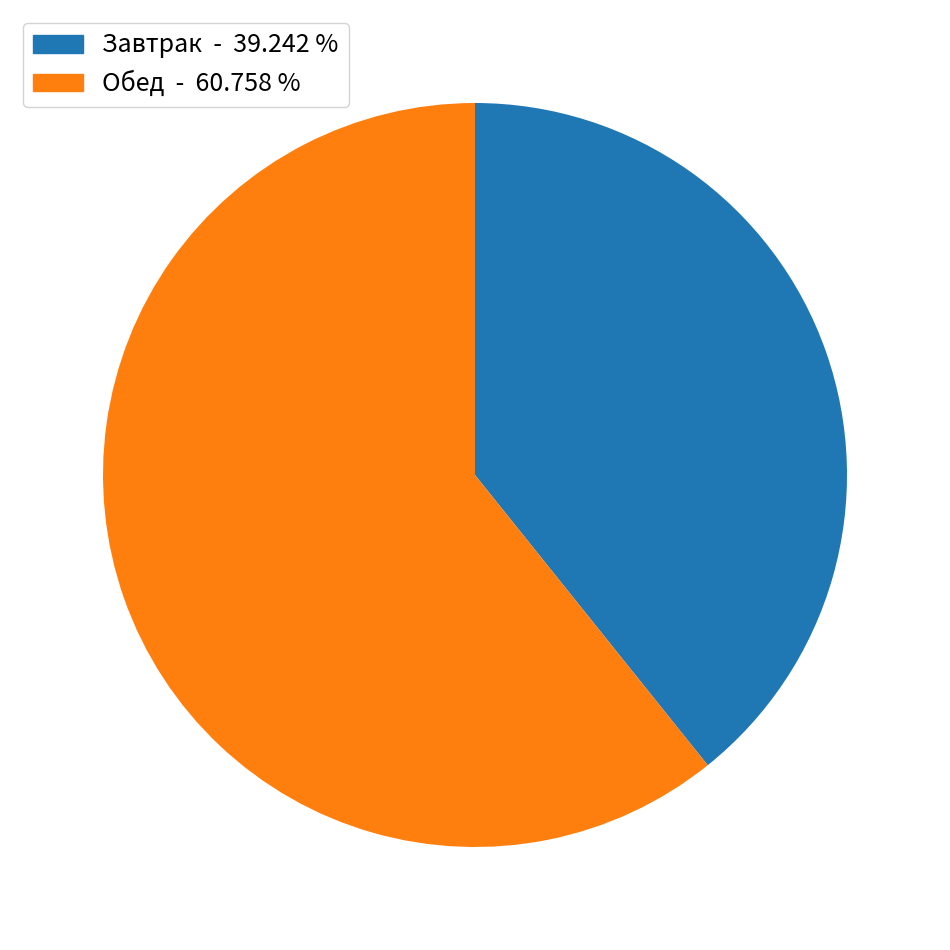

Which slice is the largest?

Обед - 60.758 %